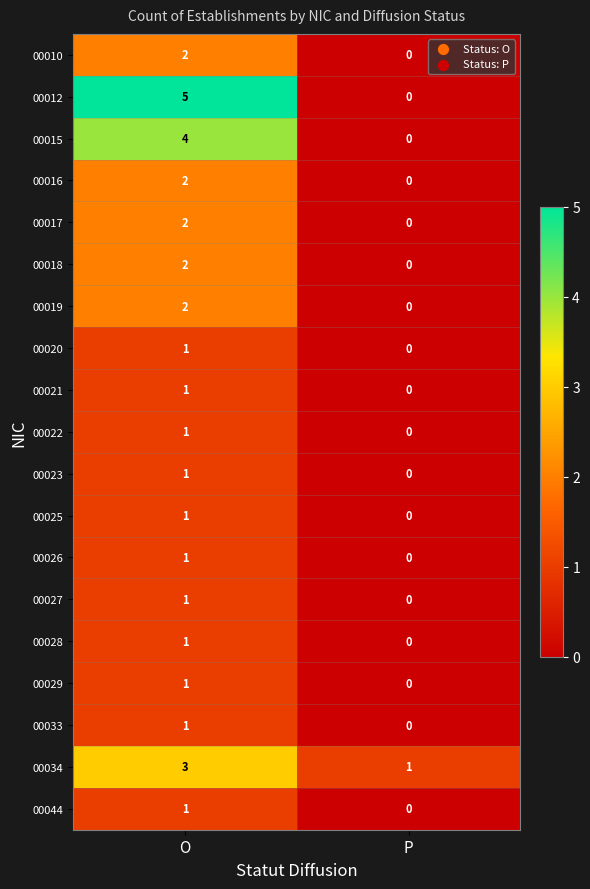

List the labels in order of 00018 value, smallest first.

P, O